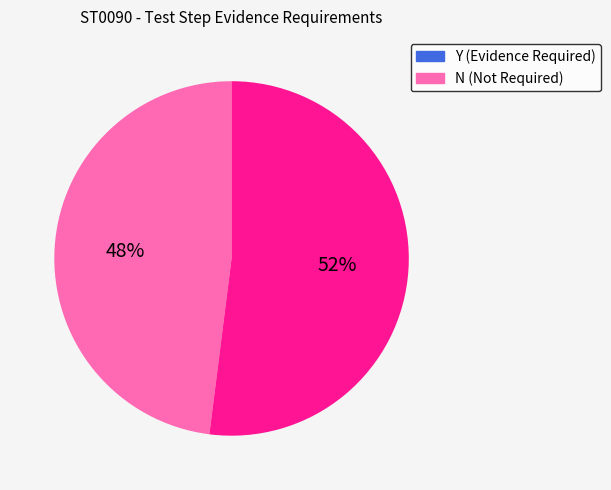

Count the number of slices in the pie.

2